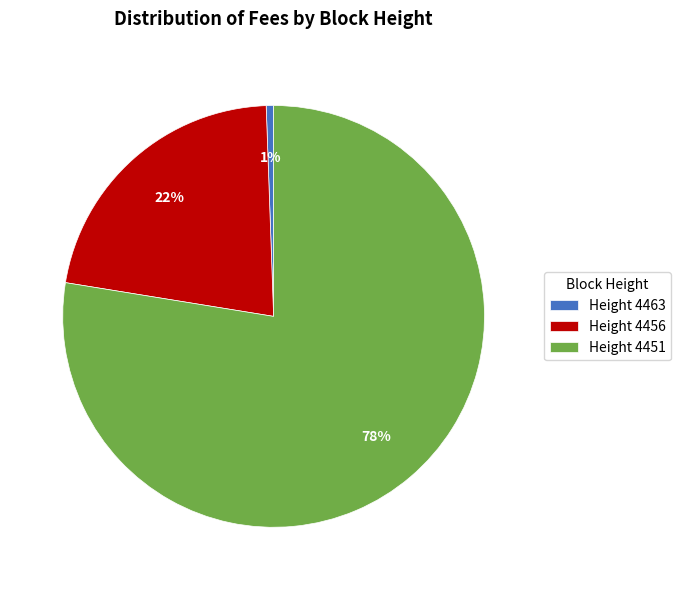

Does any single category account for the majority?

Yes